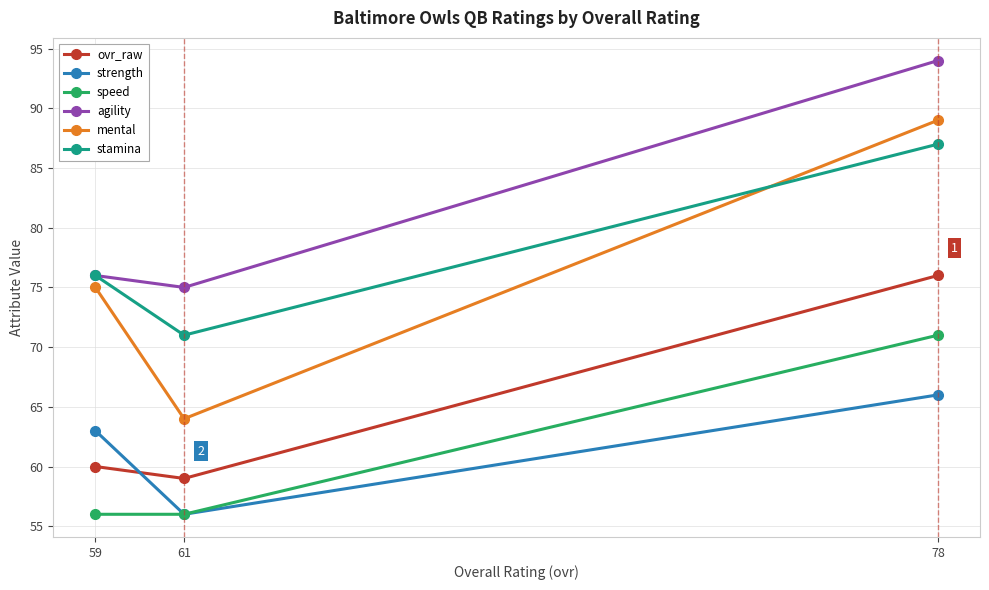

At which category is the sum across all series the highest?

78